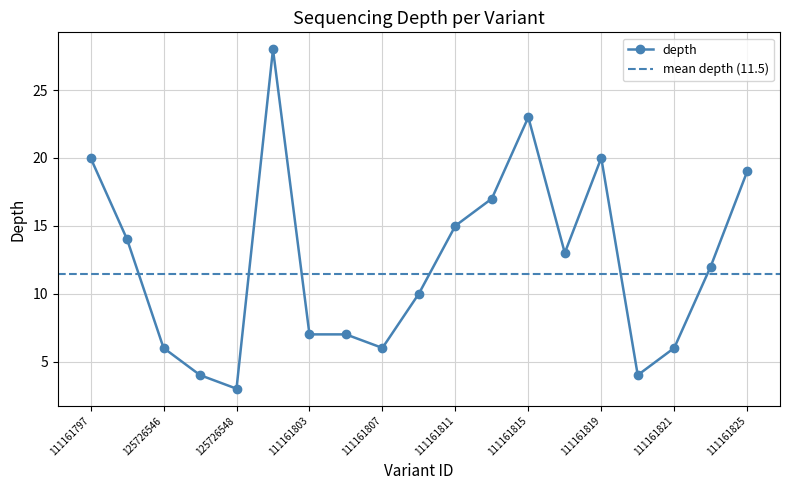

Count the number of values greater than 12.

9